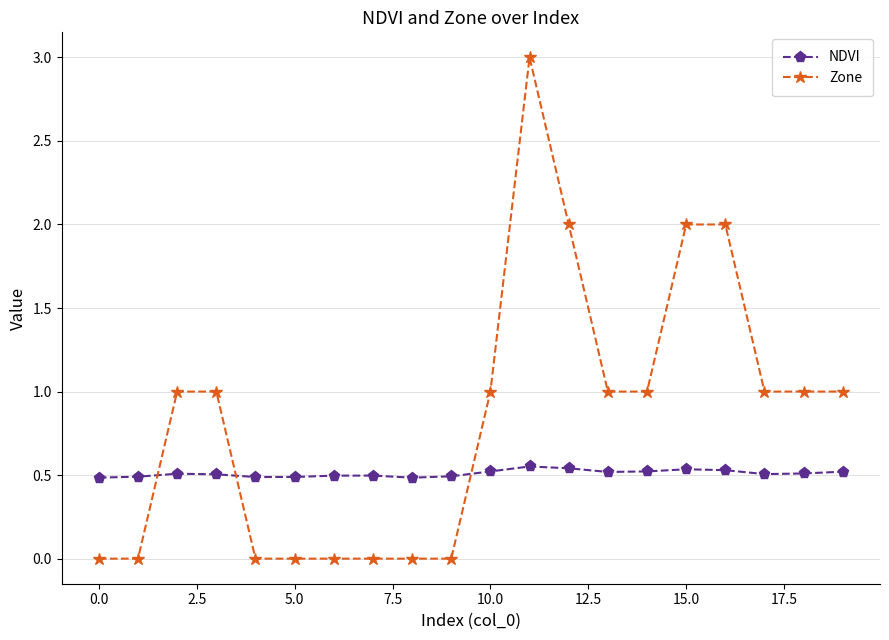

How many distinct data groups are displayed?

2